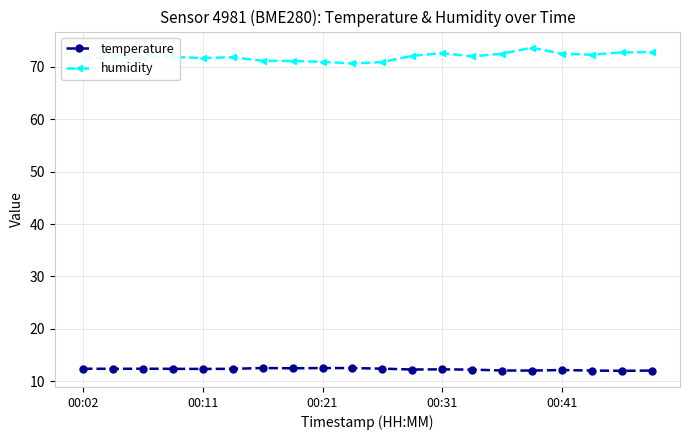

What is the greatest value displayed?

73.7